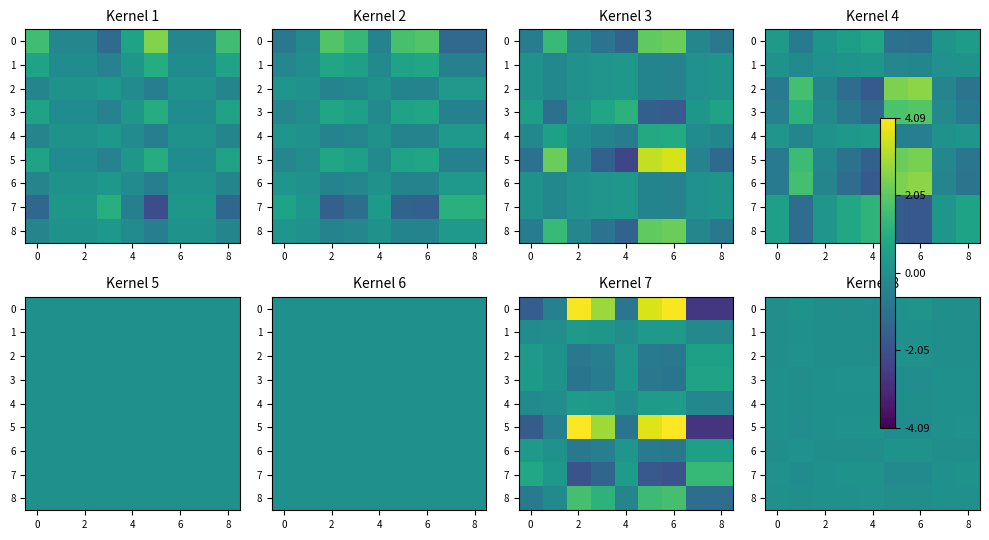

True or false: 1 has a value of 0.0 at 6.

False